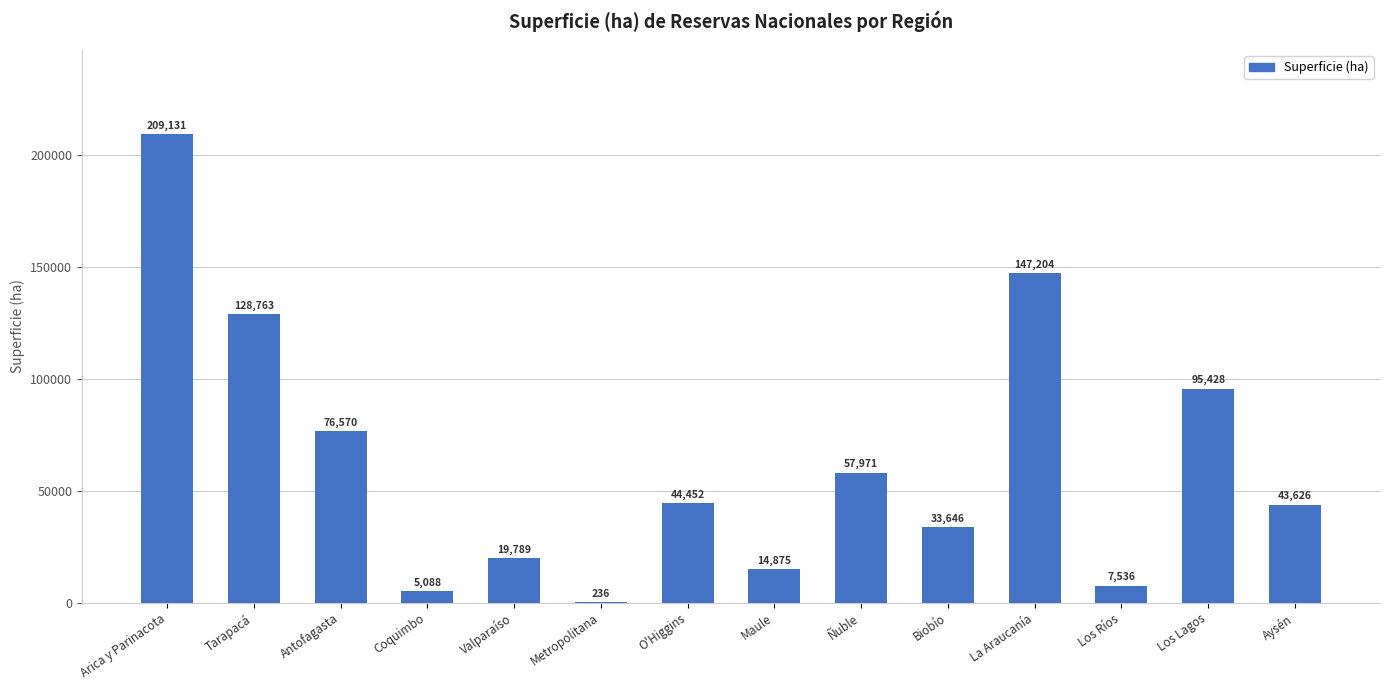

What is the approximate value at Biobío?

33646.2